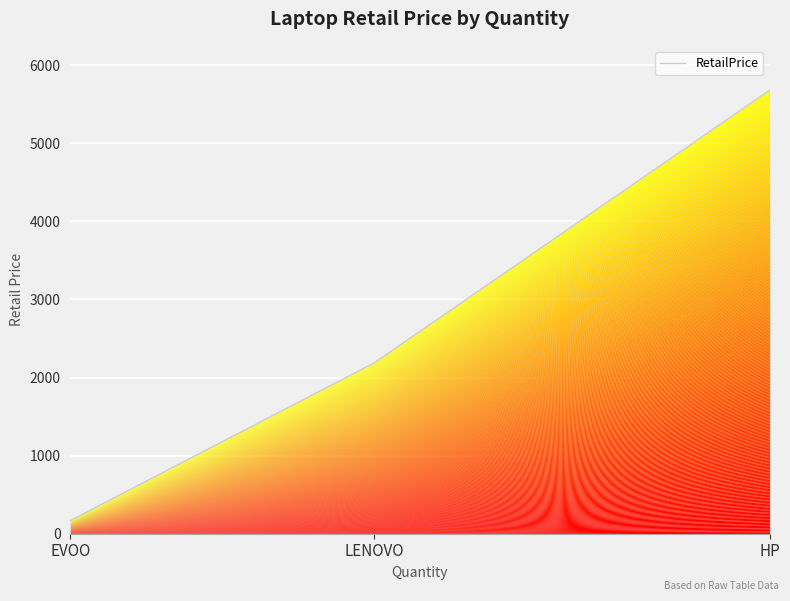

Reading left to right, transcribe all the data shown in this chart.

169.0	2189.0	5680.6